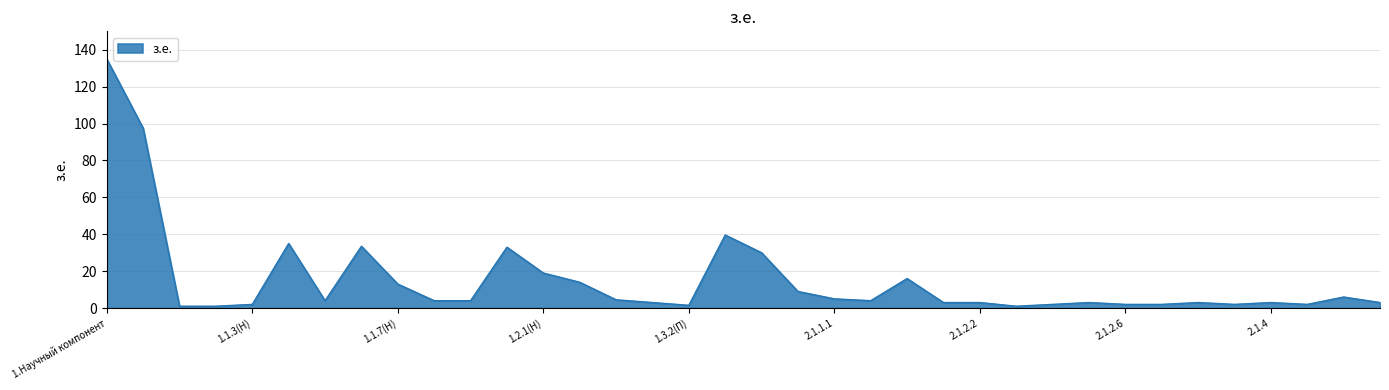

What is the difference between the maximum and minimum values?

134.0